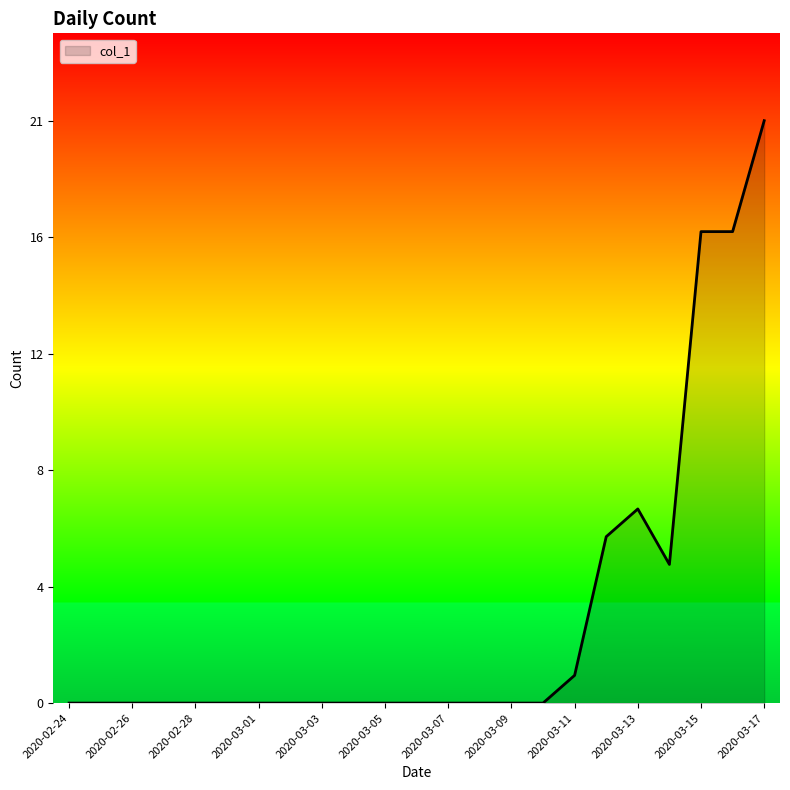

Is this an area chart (filled region under the line)?

Yes